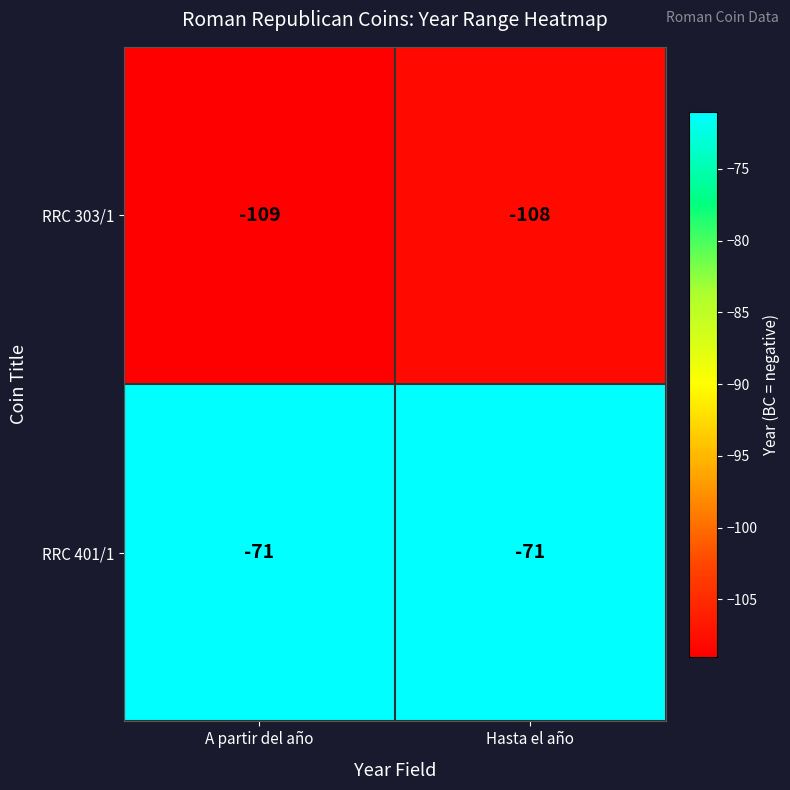

Rank the series at Hasta el año from highest to lowest value.

RRC 401/1, RRC 303/1